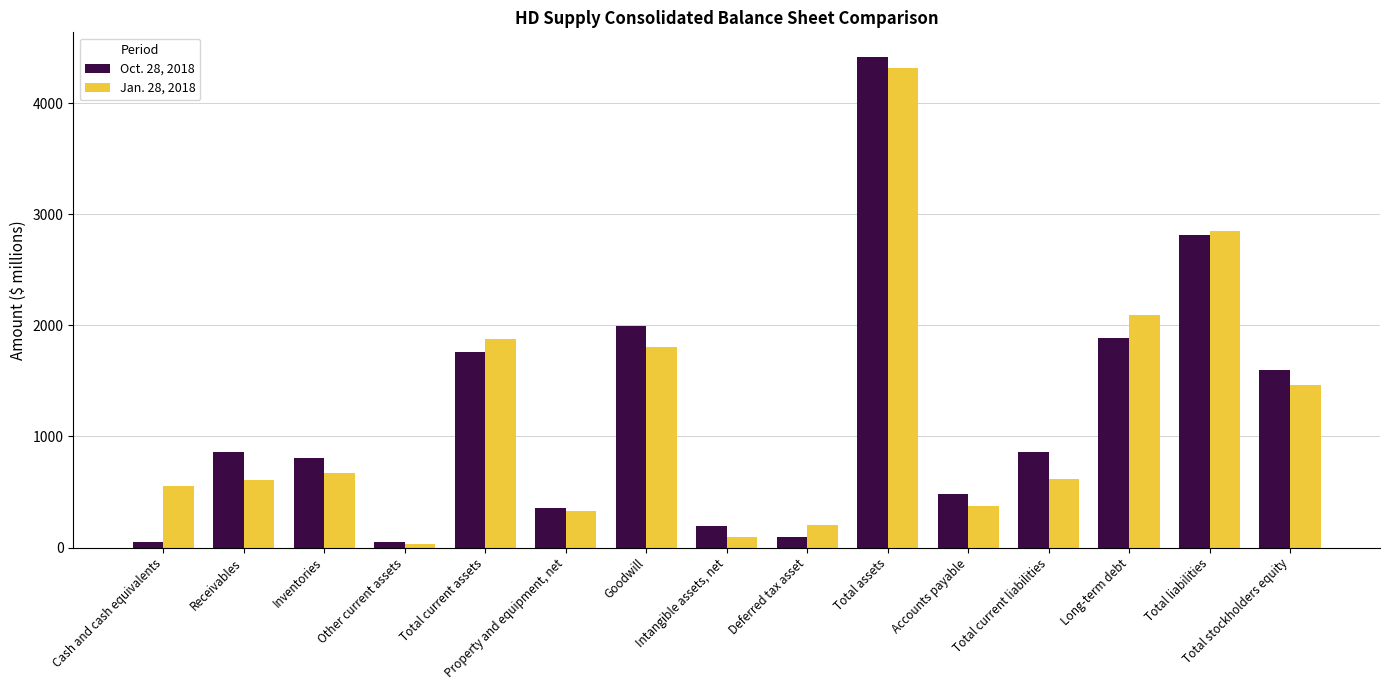

Rank the series at Total stockholders equity from highest to lowest value.

Oct. 28, 2018, Jan. 28, 2018